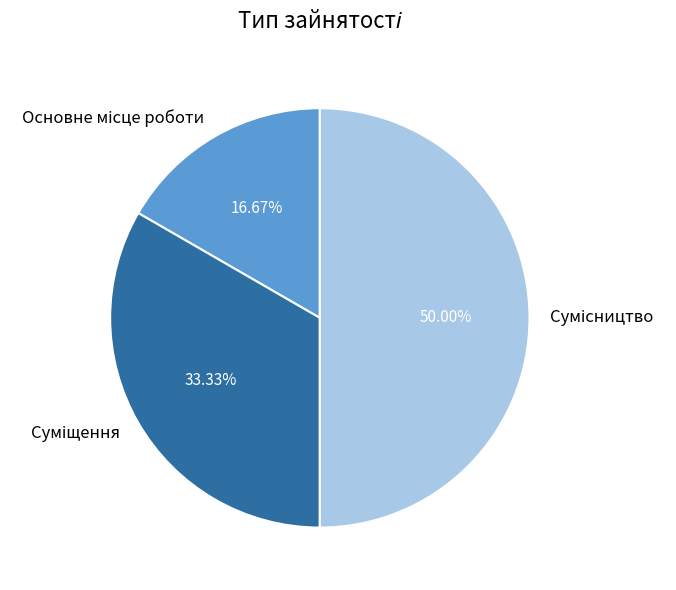

How many slices are in this pie chart?

3